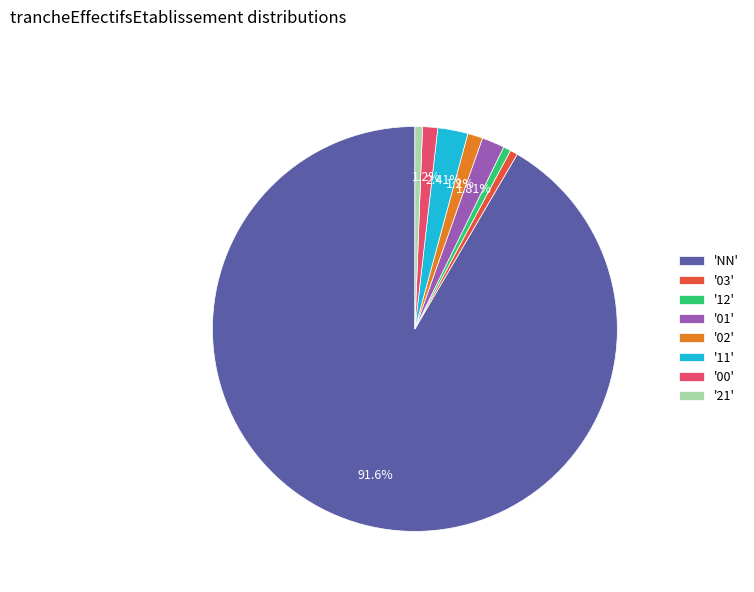

What is the ratio of the value at 'NN' to the value at '21'?

152.0